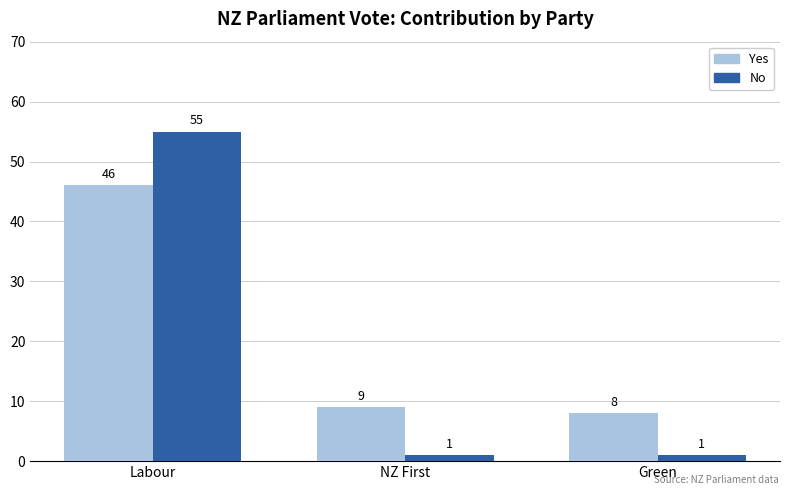

What is the spread (max minus min) of values at NZ First?

8